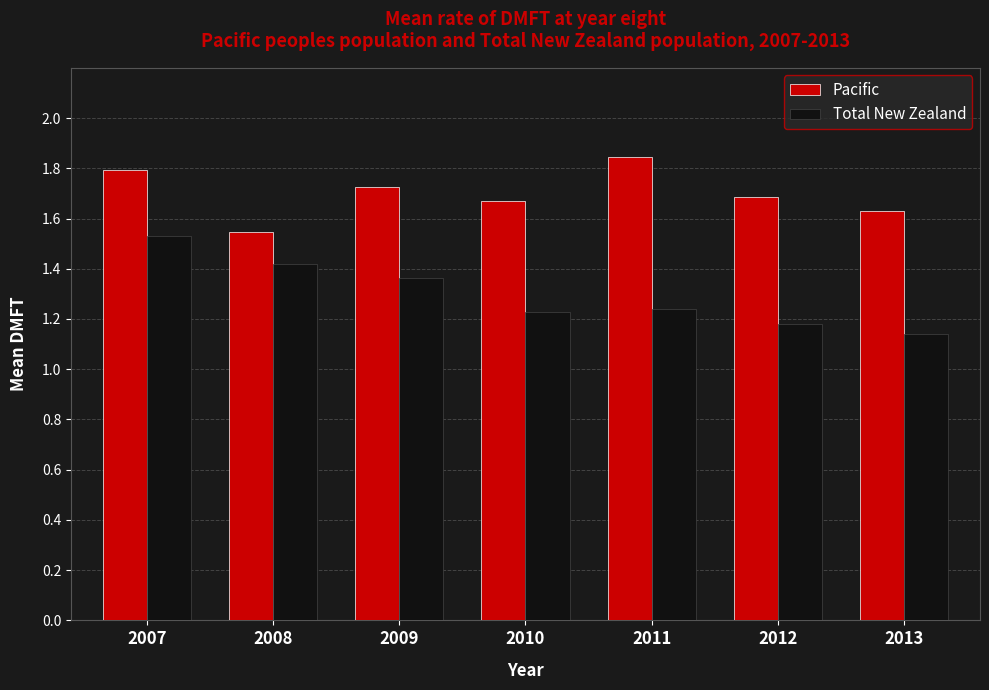

Which series has the largest total across all categories?

Pacific